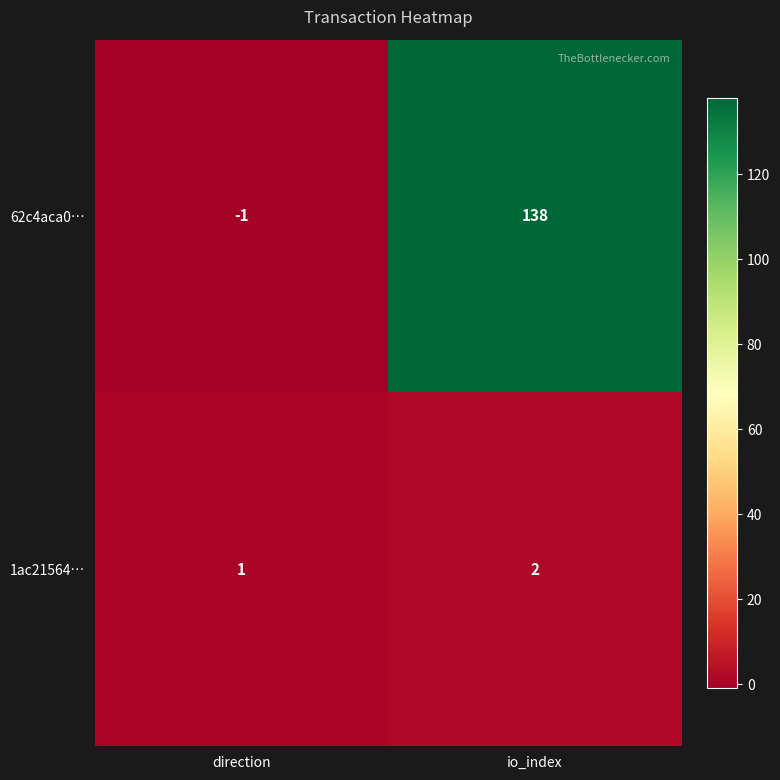

Which category has the highest value in the 62c4aca0… series?

io_index